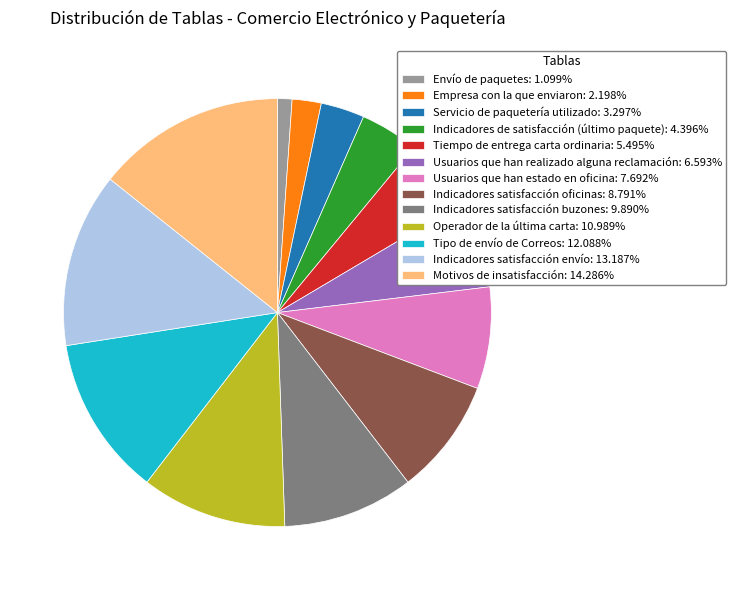

Is the sum of Empresa con la que enviaron: 2.198% and Usuarios que han realizado alguna reclamación: 6.593% greater than half?

No